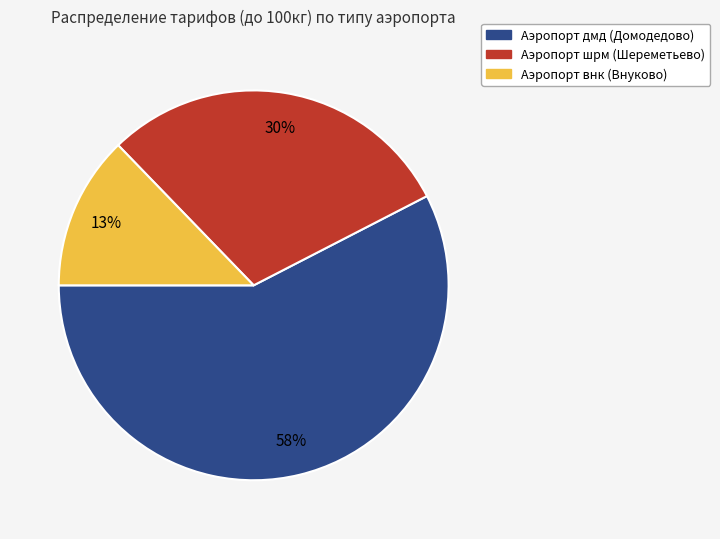

To the nearest percent, what is the difference between the largest and smallest slice percentages?

45%